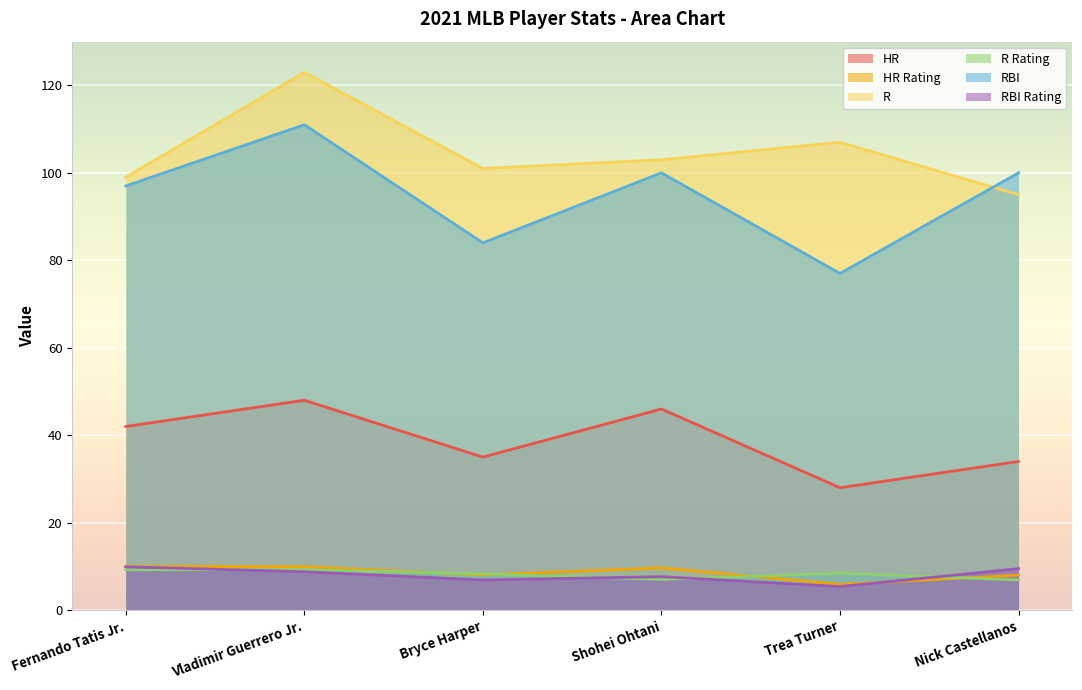

Where is the first local minimum for RBI Rating?

Bryce Harper